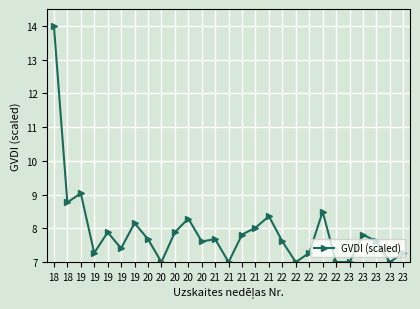

How many interior local valleys (lower than both neighbors) does the data have?

8